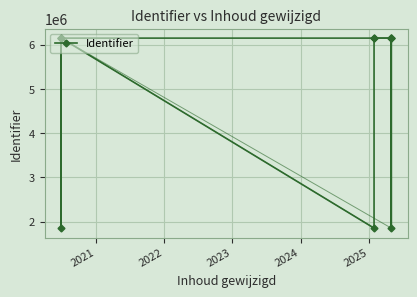

How many points are higher than both their immediate neighbors (excluding endpoints)?

2